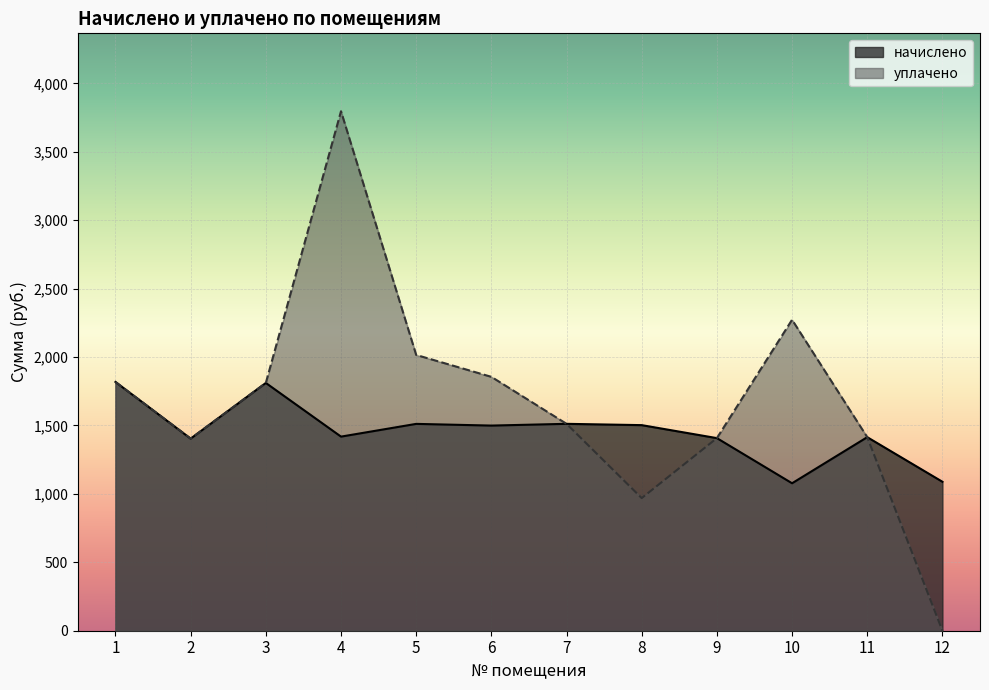

How many distinct data groups are displayed?

2